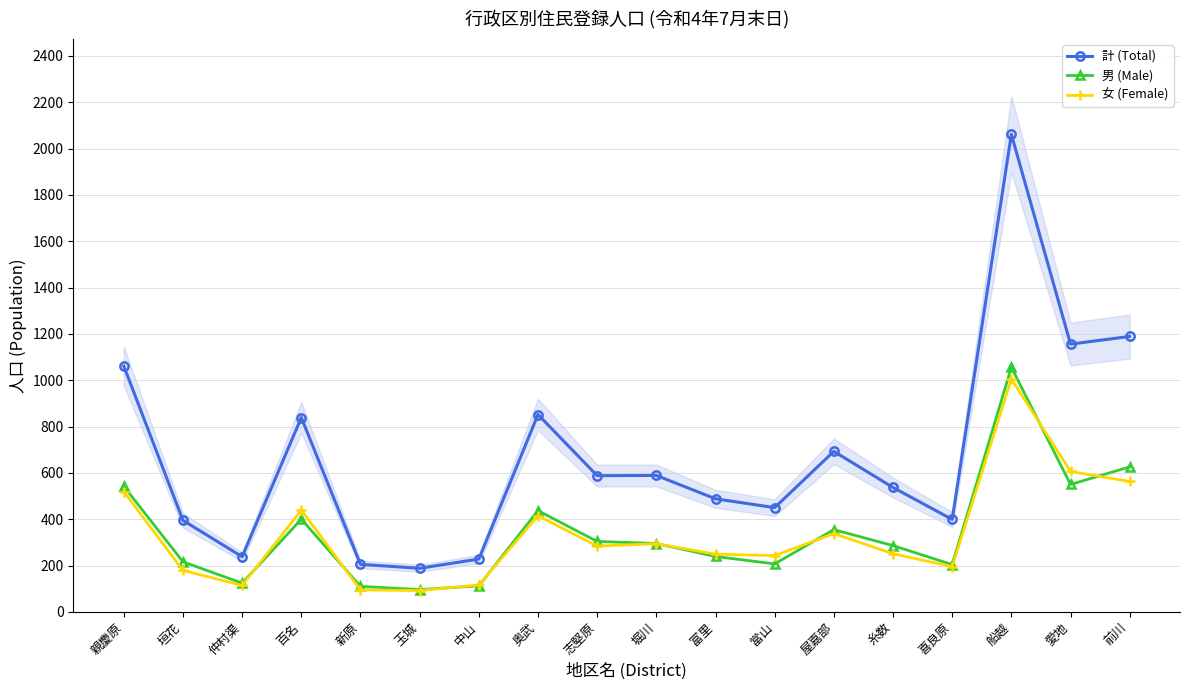

Which series ends up on top after the final intersection of 男 (Male) and 女 (Female)?

男 (Male)